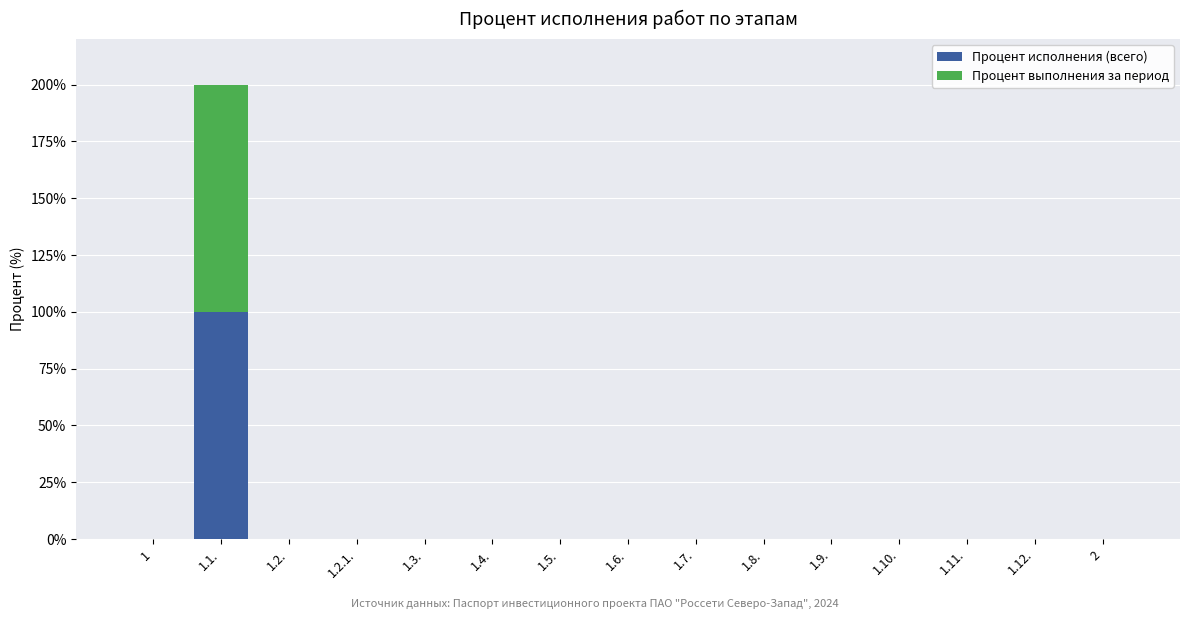

At which label does Процент исполнения (всего) reach its peak?

1.1.